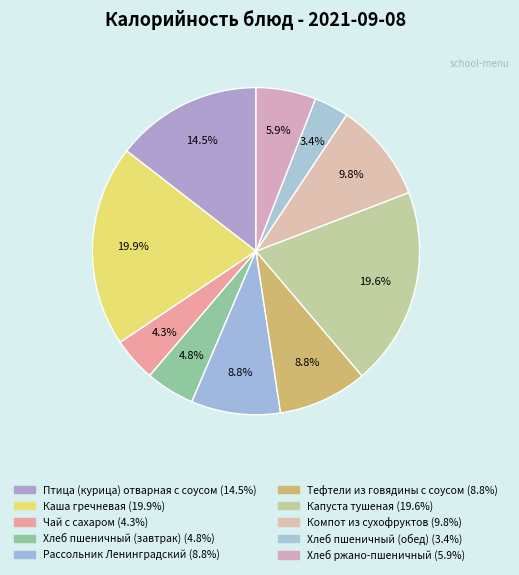

To the nearest percent, what is the average slice percentage?

10%